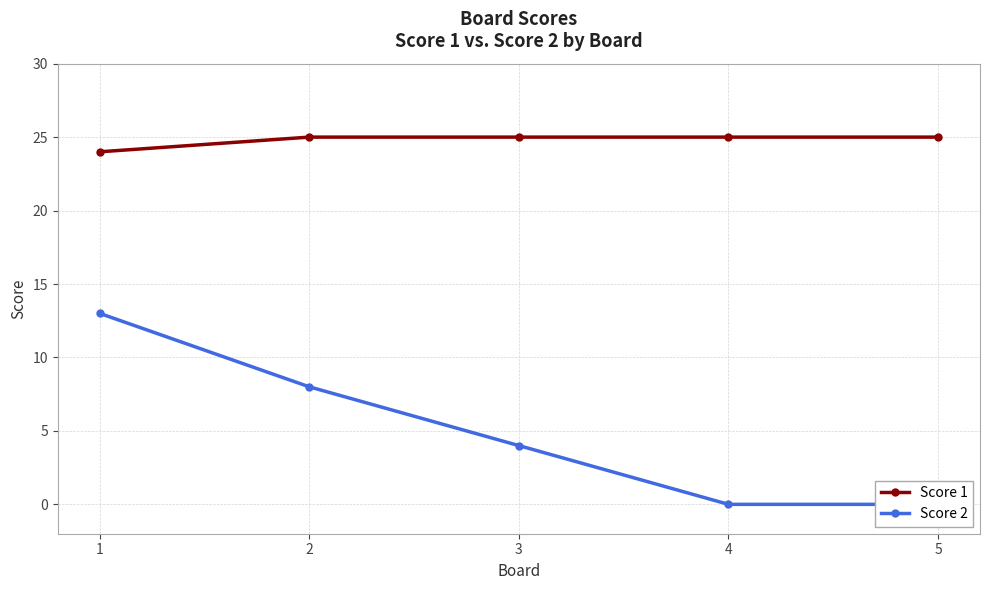

List the series in order of their peak value, lowest first.

Score 2, Score 1